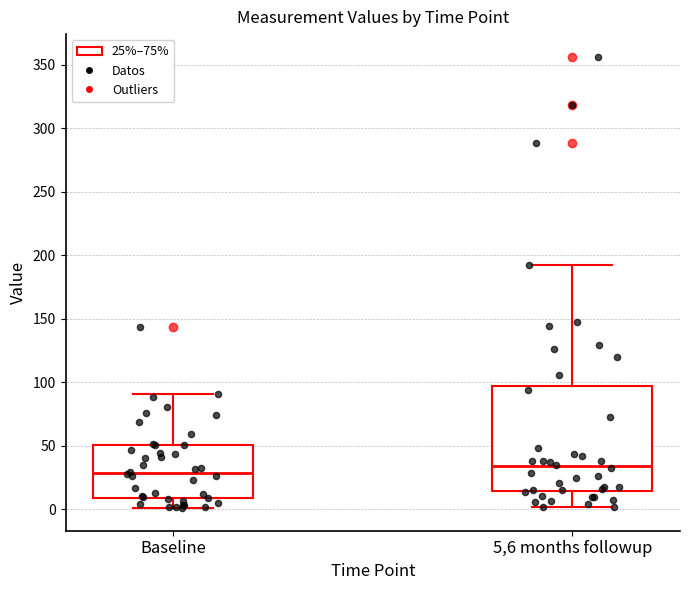

Reading left to right, transcribe this box plot: for each box, give where its median line is, the range the box spans, and where its two whiskers end, as read against the y-axis. The values are not printed on the chart, so give them approximately, as read against the axis.

Baseline: median 30, box 10 to 50, whiskers 0 to 90
5,6 months followup: median 35, box 15 to 95, whiskers 0 to 195